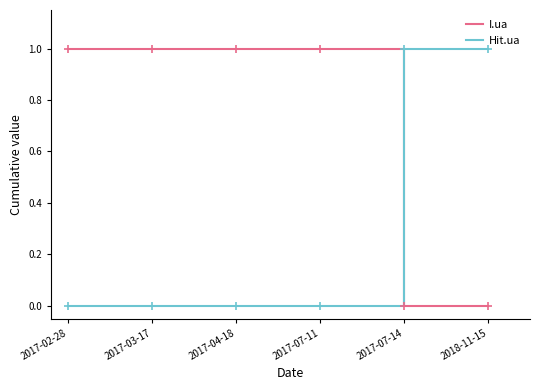

After their last crossing, which series has the higher values: I.ua or Hit.ua?

Hit.ua